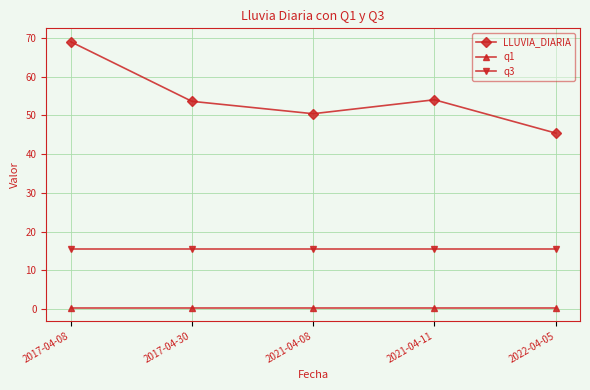

True or false: q3 has a value of 15.6 at 2021-04-08.

True